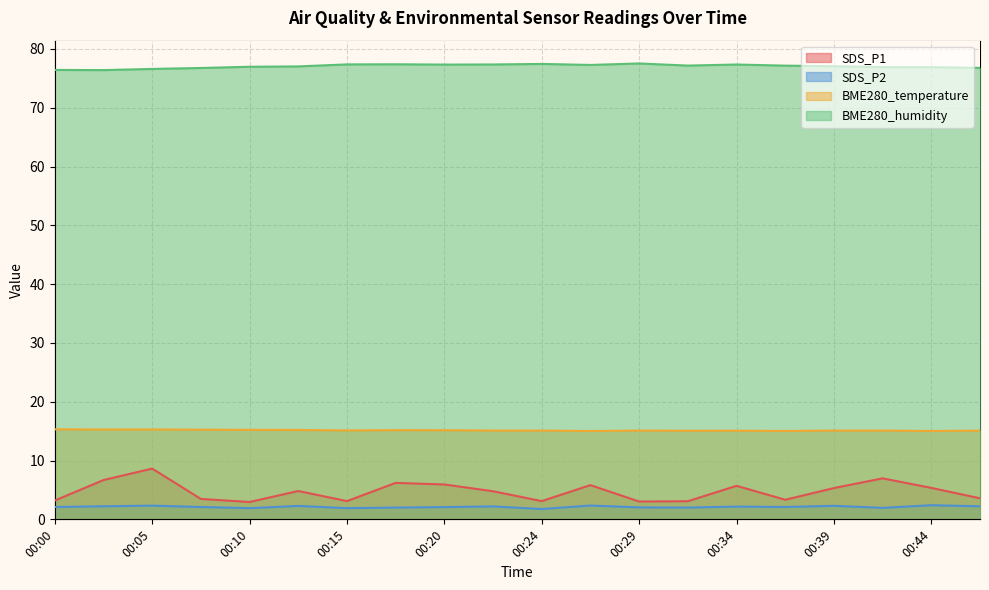

Where does the BME280_humidity series first go above 77?

00:12